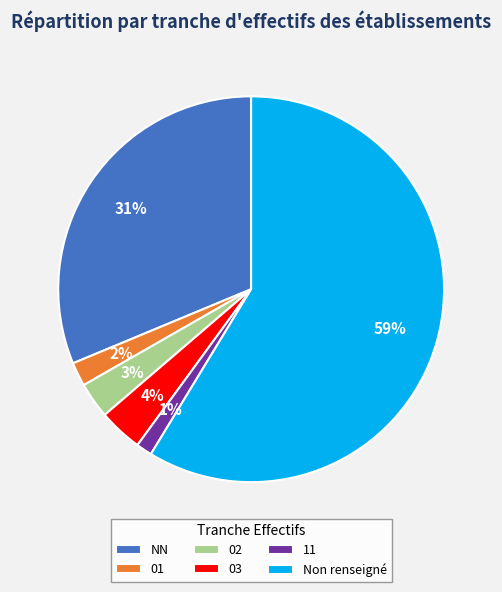

Which has a higher value, NN or 02?

NN